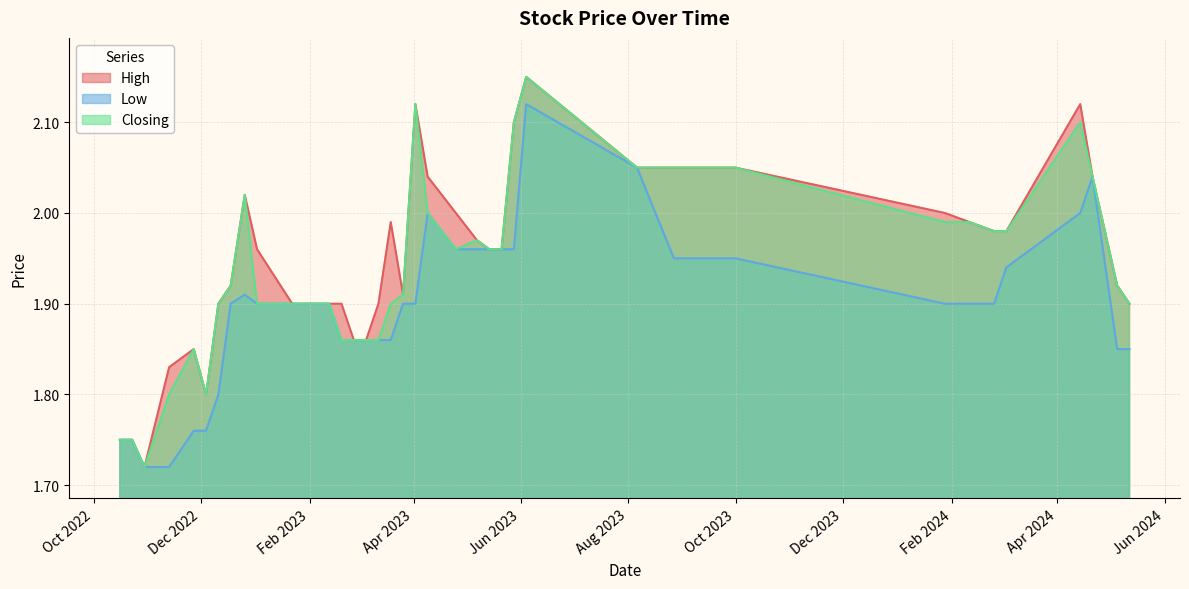

What is the greatest value displayed?

2.1